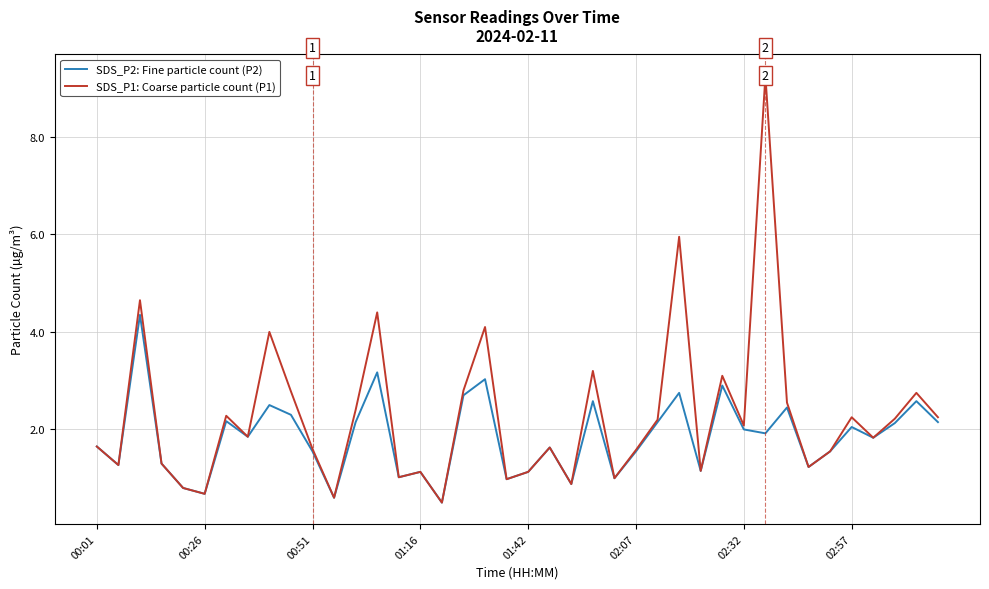

List the series in order of their peak value, highest first.

SDS_P1: Coarse particle count (P1), SDS_P2: Fine particle count (P2)